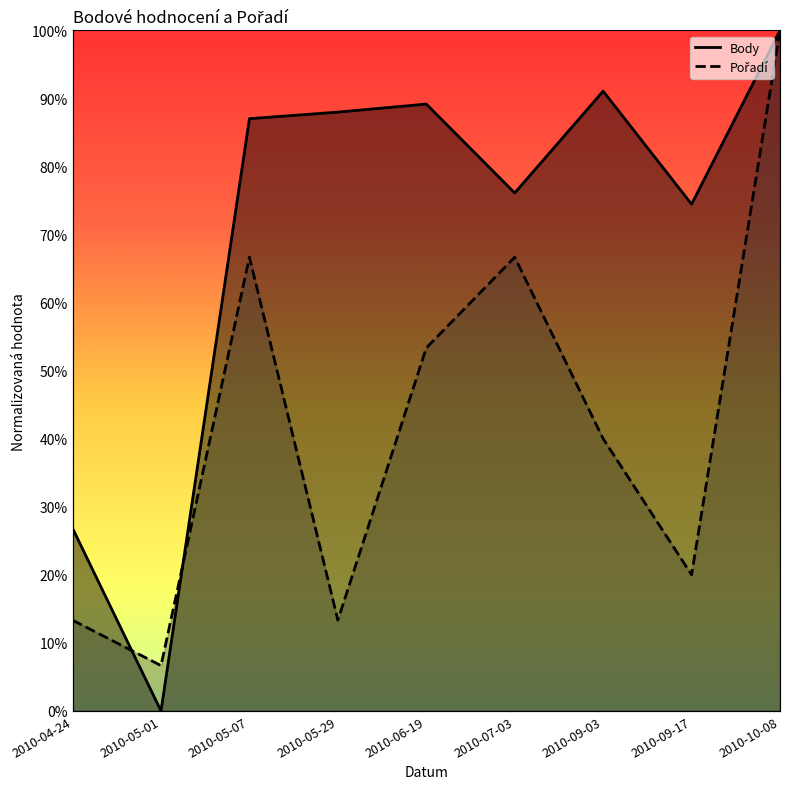

Reading left to right, list all the values displayed in this chart.

Body: 0.3	0.0	0.9	0.9	0.9	0.8	0.9	0.7	1.0
Pořadí: 0.1	0.1	0.7	0.1	0.5	0.7	0.4	0.2	1.0